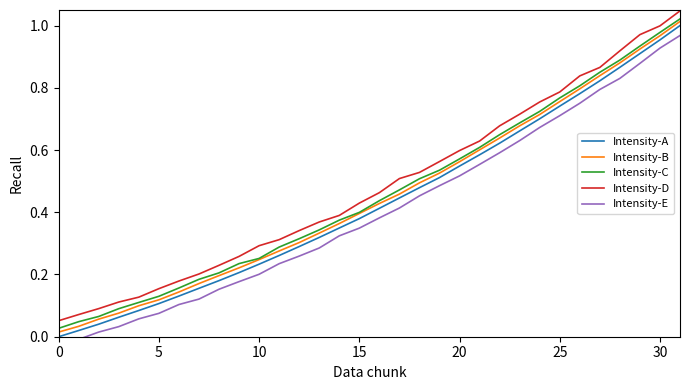

The Intensity-C series shows 0.9 at 28. True or false?

True